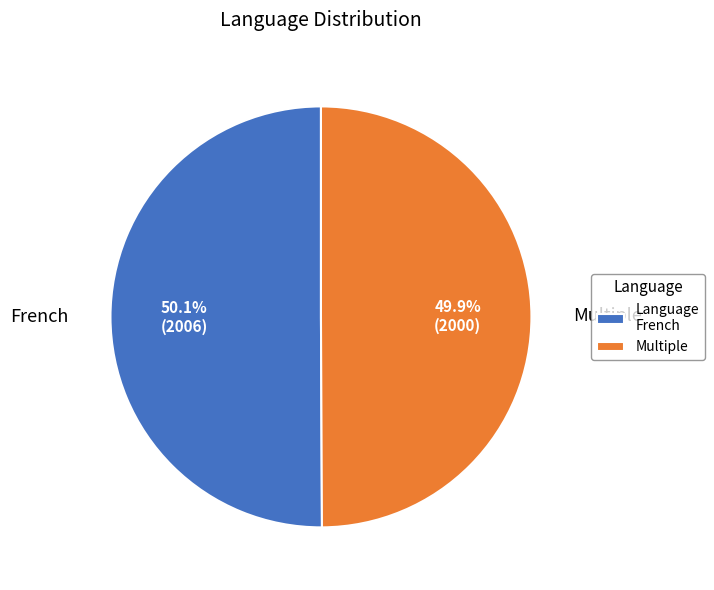

How many slices are in this pie chart?

2